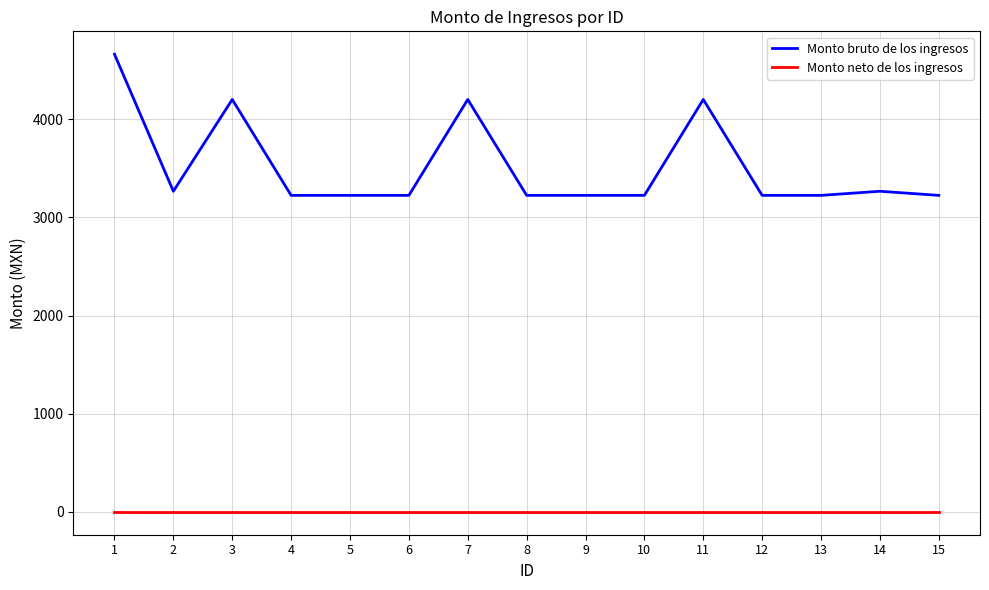

What is the difference between the highest and lowest values at 10?

3225.0